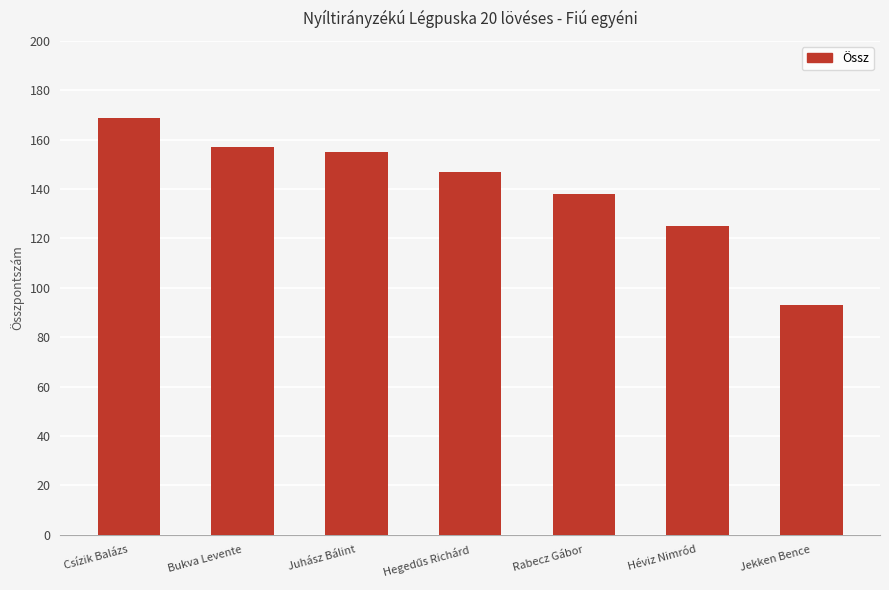

How many bars are there in total?

7